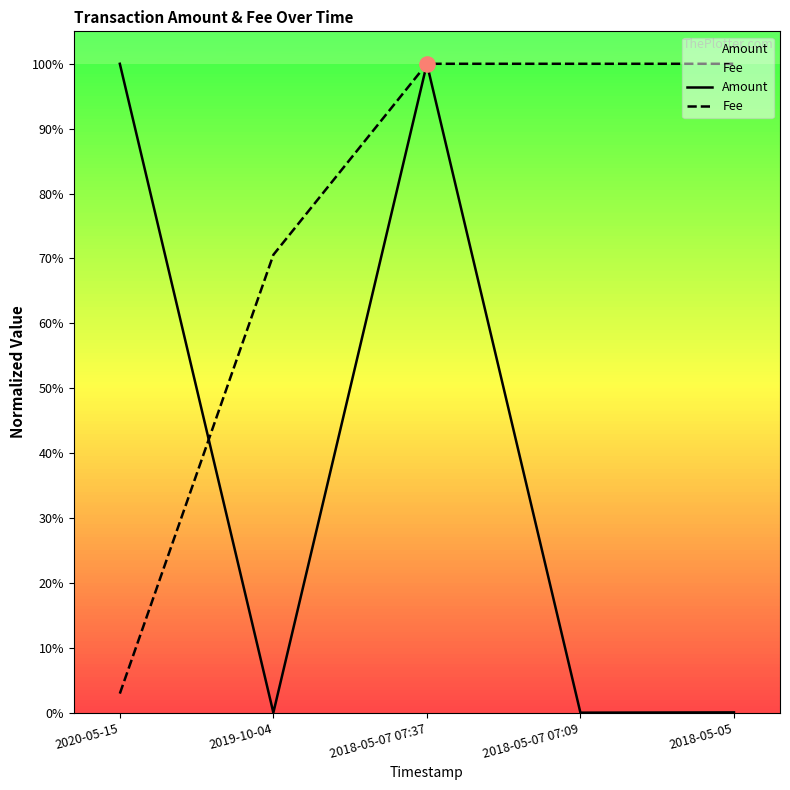

What is the total value across all series at 2018-05-07 07:09?

1.0